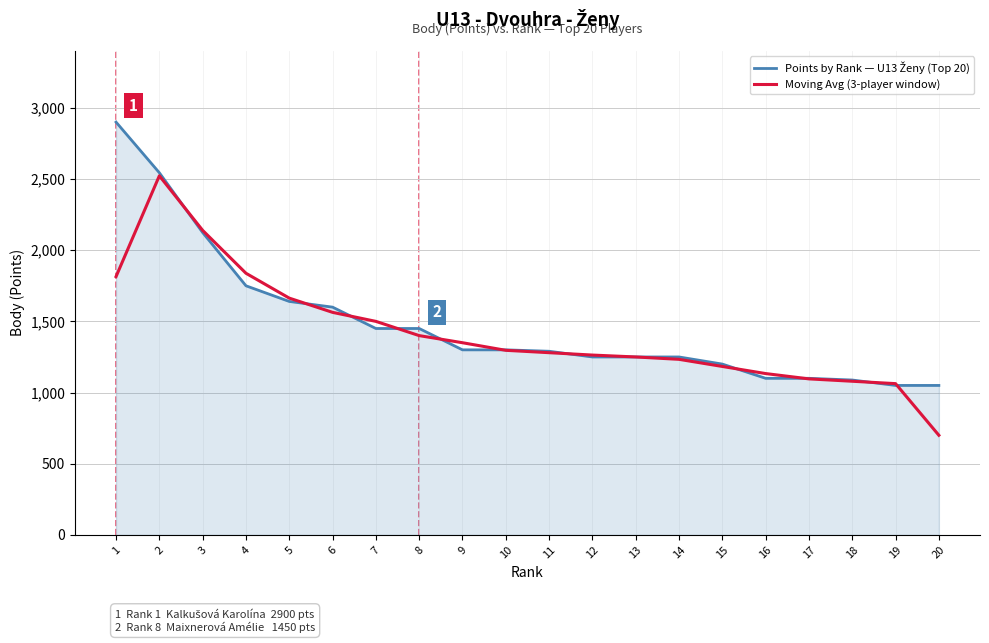

Between 3 and 17, which series saw the biggest shift?

Moving Avg (3-player window)